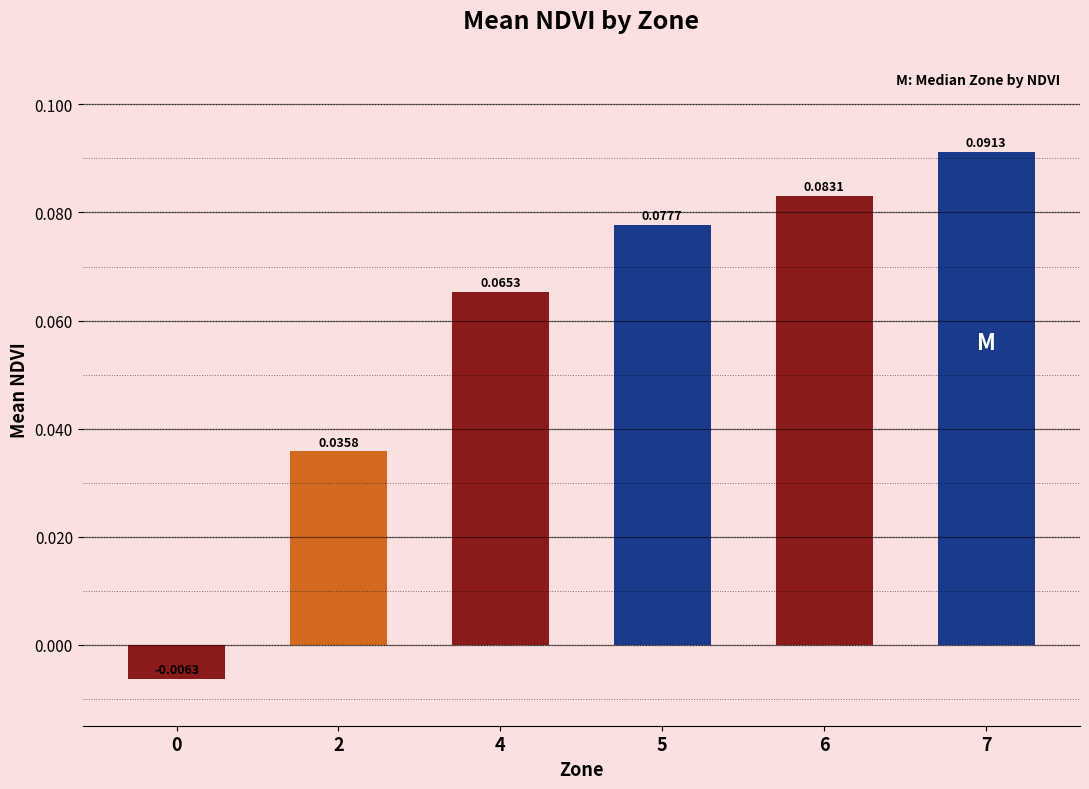

What is the change in value from 0 to 7?

+0.1